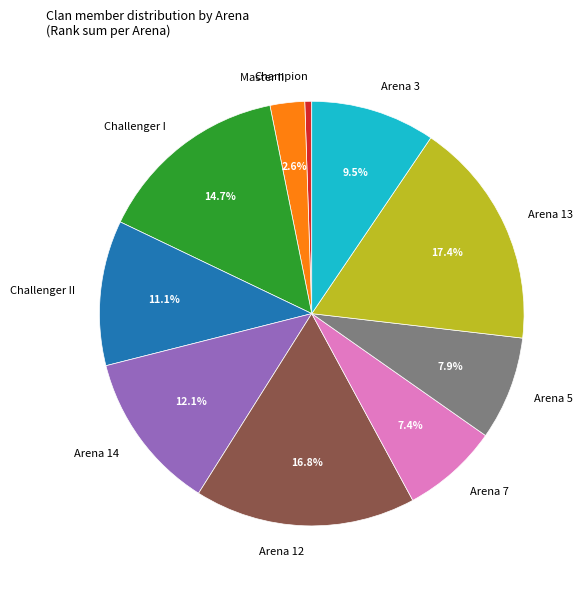

Do Arena 14 and Challenger I together represent more than half of the pie?

No